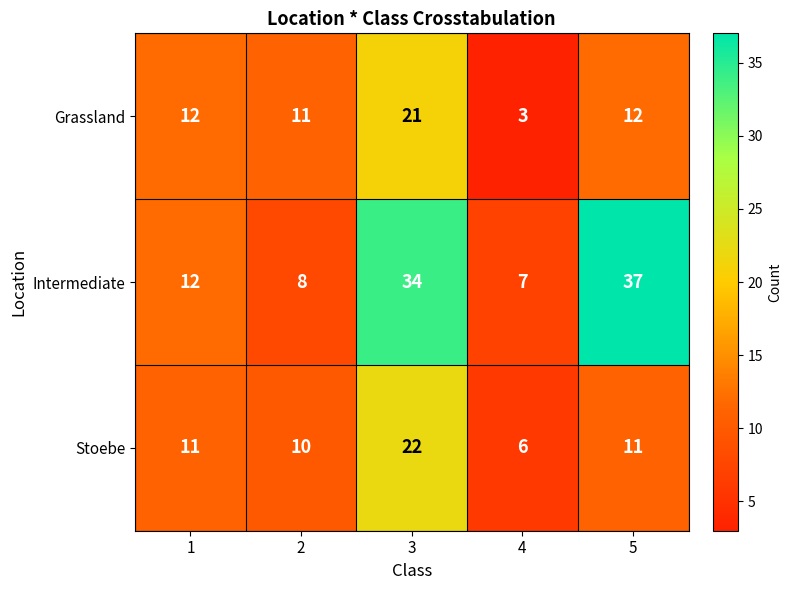

How many categories are shown in the chart?

5